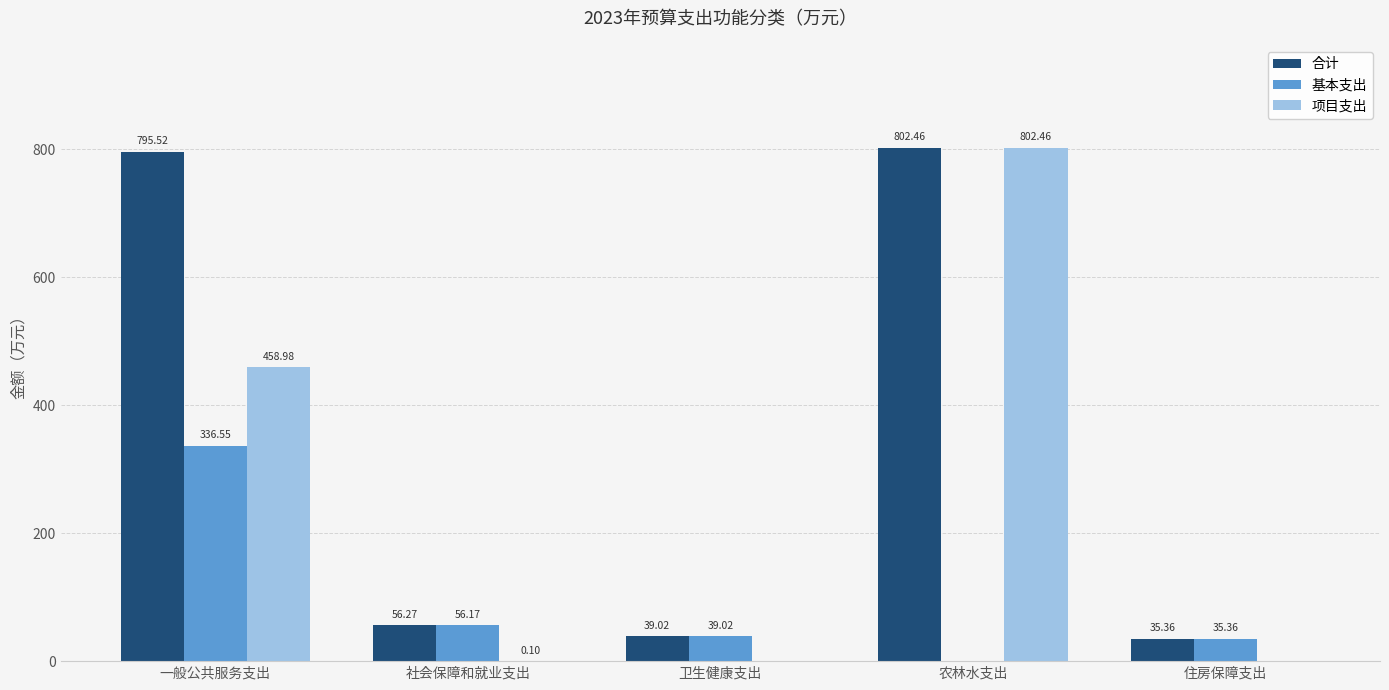

What is the sum of all 基本支出 values?

467.1